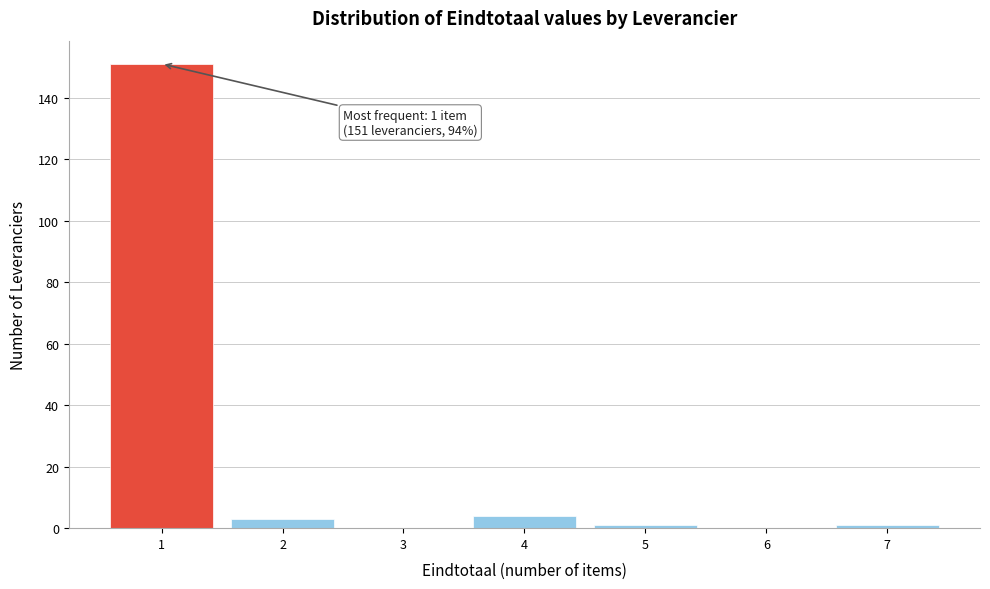

Which range on the x-axis has the tallest bar?

0.5 to 1.5